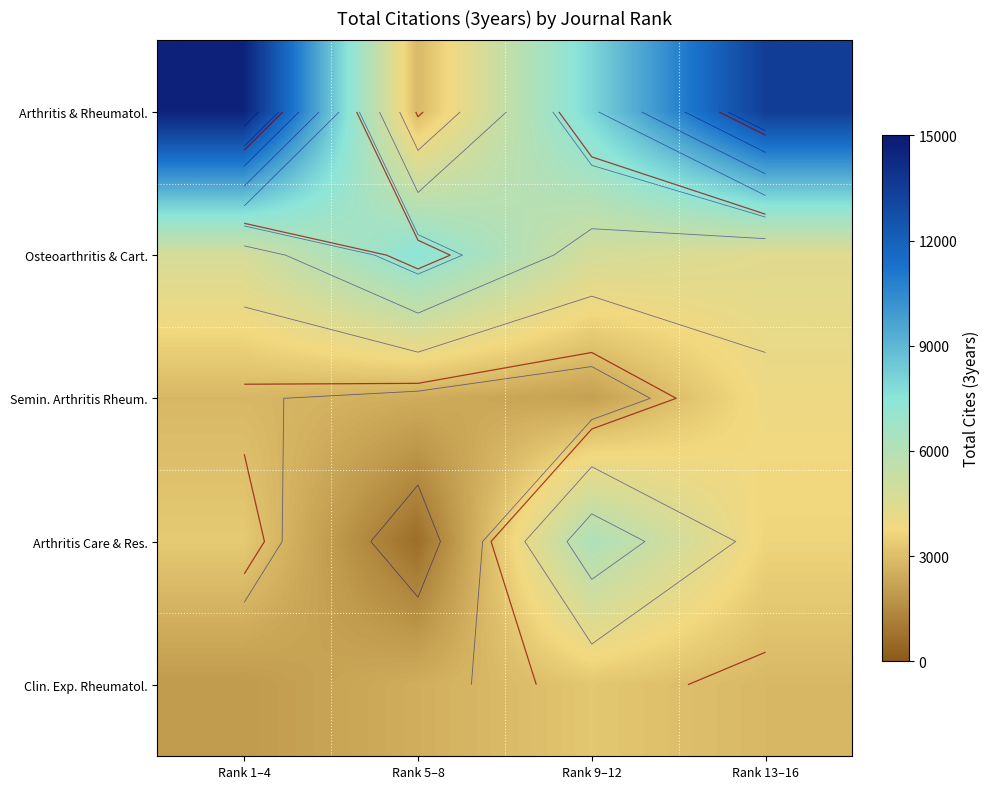

Count the number of data series in this chart.

5